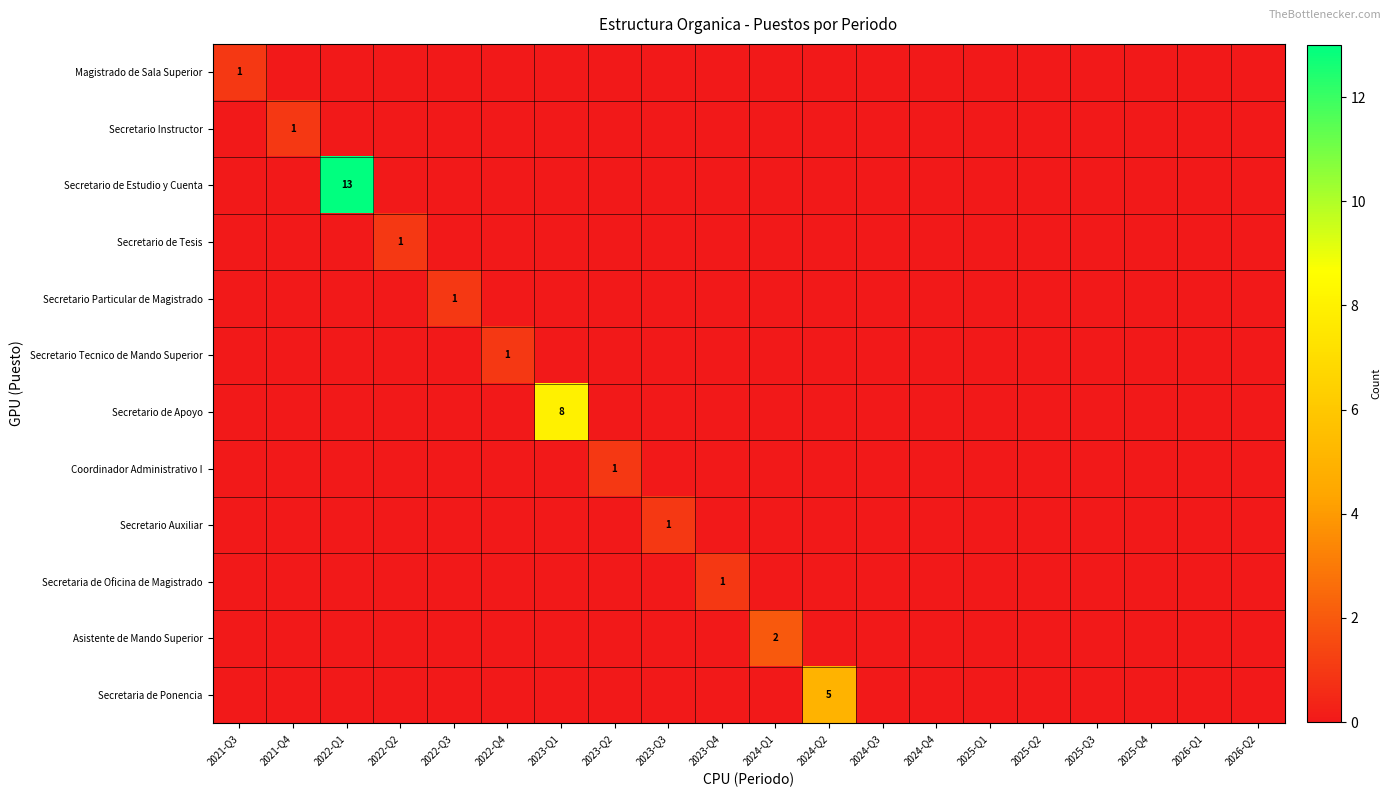

Which series has the widest spread of values?

Secretario de Estudio y Cuenta